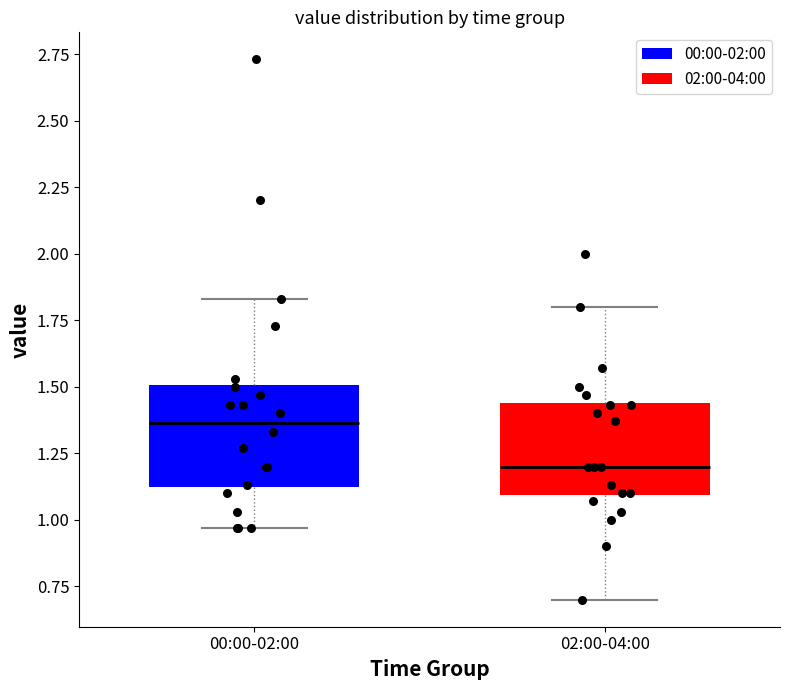

Which box's median line is the highest?

00:00-02:00